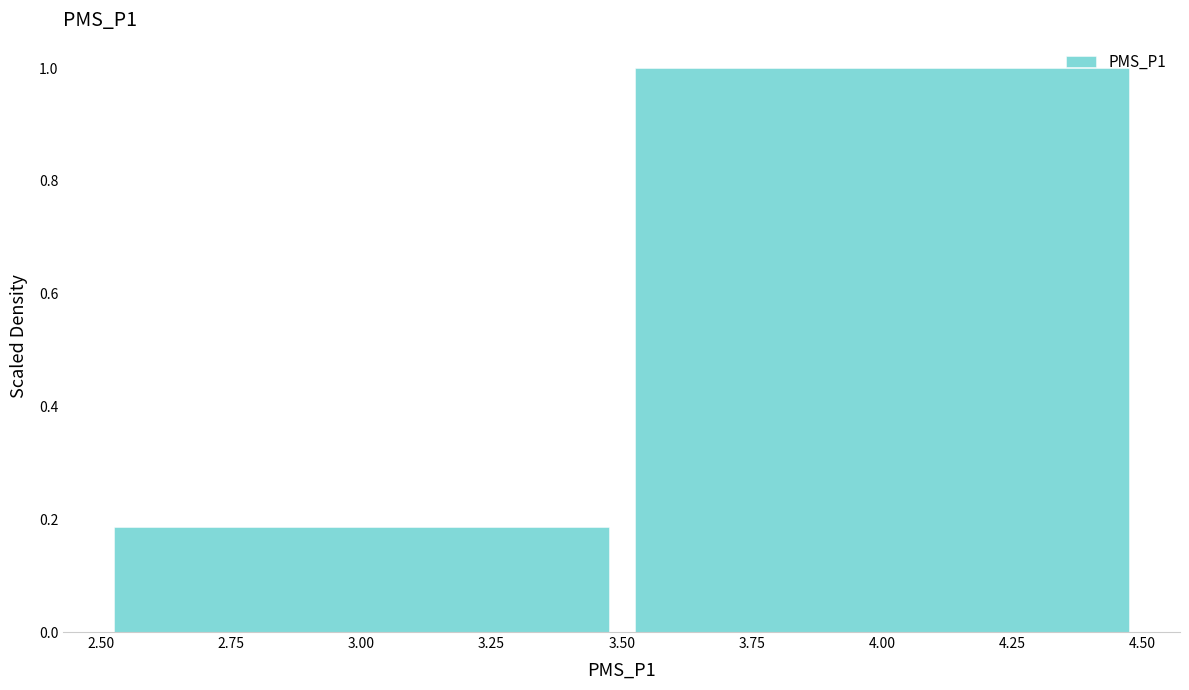

Reading left to right, transcribe this chart: for each bar, give the range it covers on the x-axis and its height. The values are not printed on the chart, so give them approximately, as read against the axis.

2.50 to 3.50: 0.18
3.50 to 4.50: 1.00